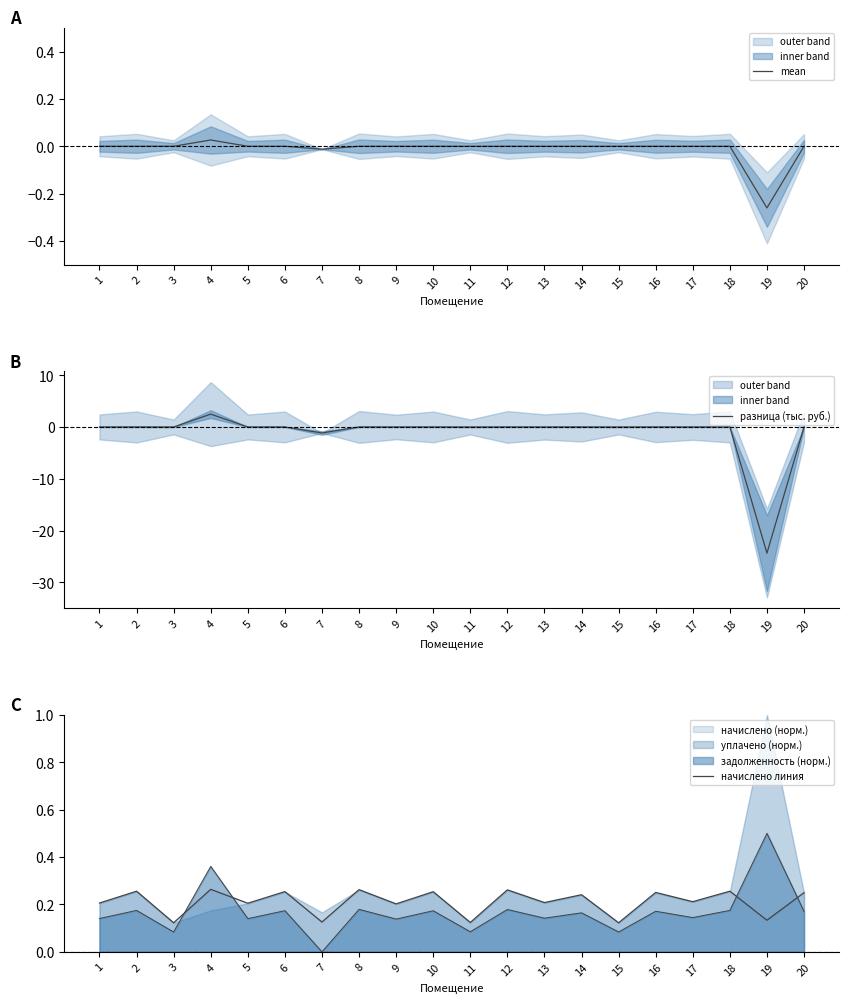

What is the difference between the начислено линия values at 5 and 8?

0.1